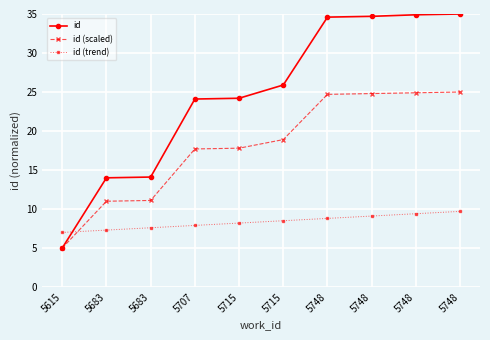

Where does the id (scaled) series first go above 18?

5715